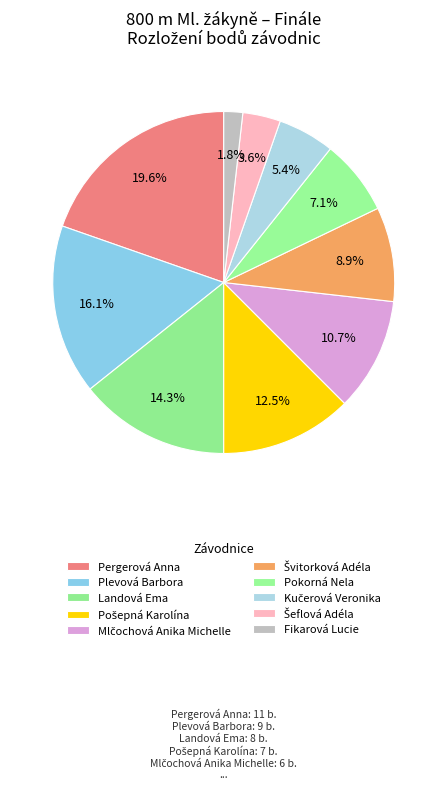

How many slices are in this pie chart?

10